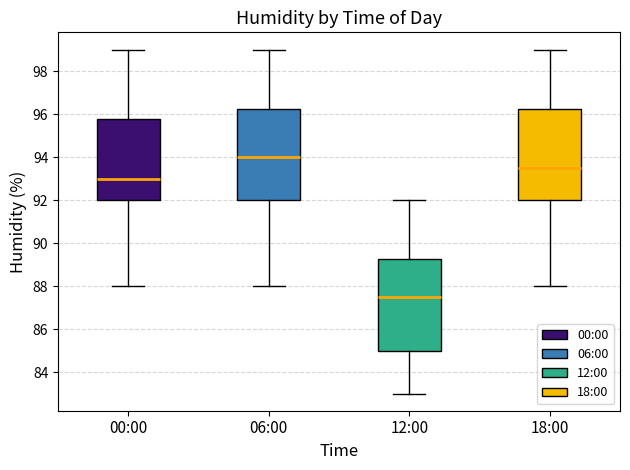

Which box's median line is the highest?

06:00